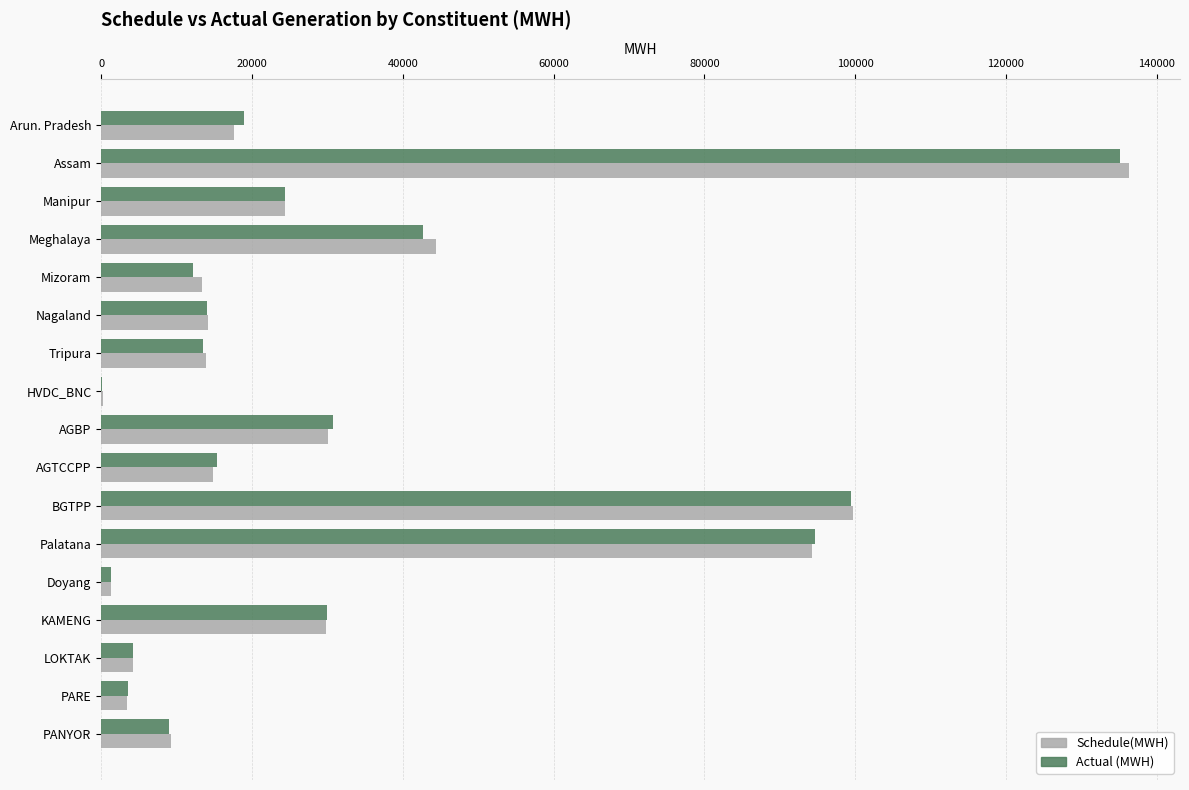

Between BGTPP and KAMENG, which series saw the biggest shift?

Schedule(MWH)